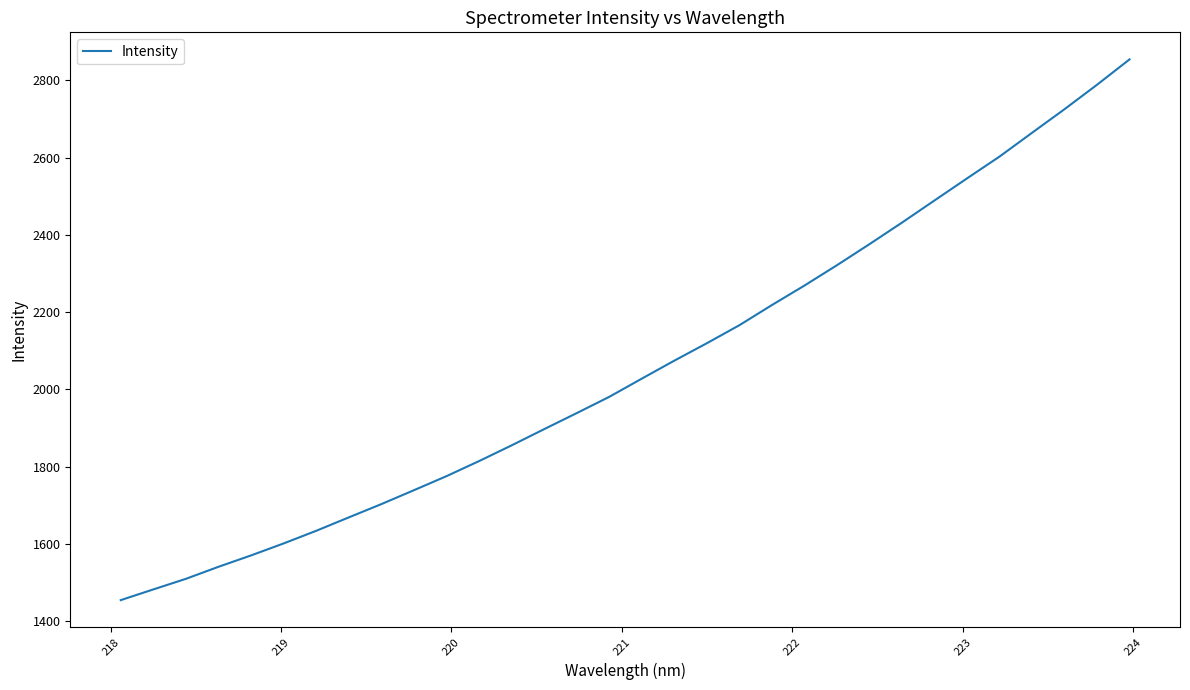

What is the difference between the maximum and minimum values?

1399.2